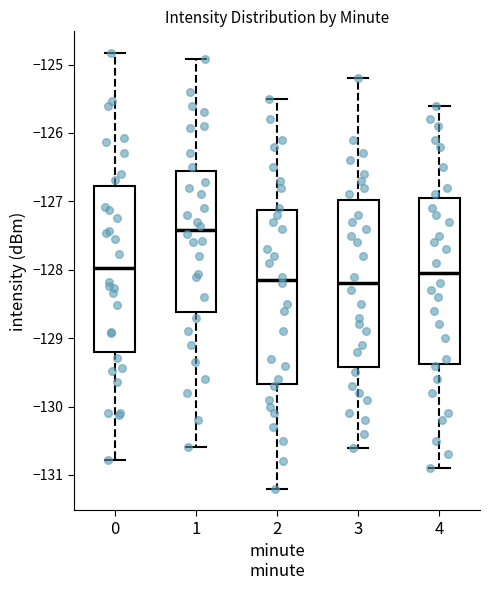

Reading left to right, read every box against the y-axis: the position of its median line, the range the box covers, and the ends of its whiskers. The values are not printed on the chart, so give them approximately, as read against the axis.

0: median -128.0, box -129.2 to -126.8, whiskers -130.8 to -124.8
1: median -127.4, box -128.6 to -126.6, whiskers -130.6 to -124.9
2: median -128.1, box -129.7 to -127.1, whiskers -131.2 to -125.5
3: median -128.2, box -129.4 to -127.0, whiskers -130.6 to -125.2
4: median -128.0, box -129.4 to -126.9, whiskers -130.9 to -125.6